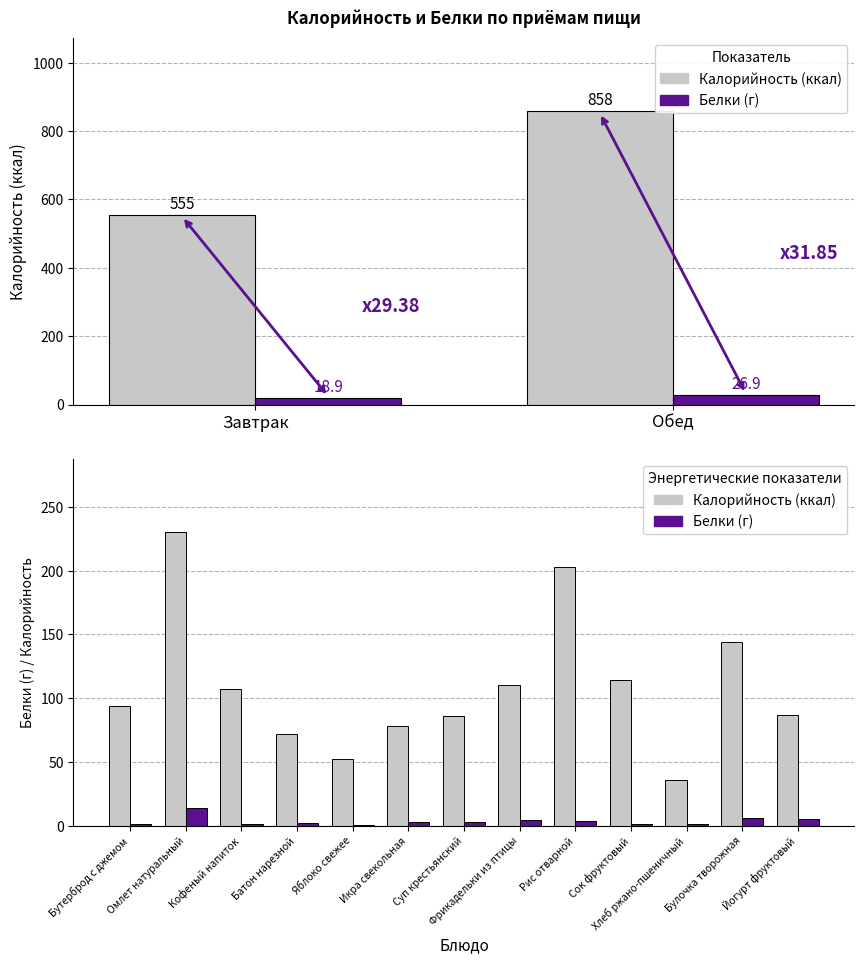

What is the value of the Белки bar at the 5th from the left?

0.4